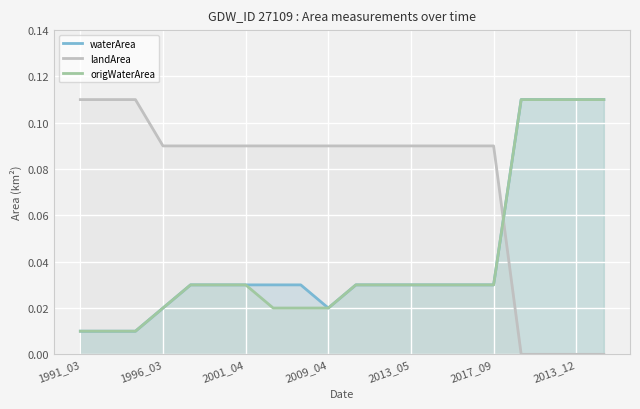

Which series has the largest total across all categories?

landArea